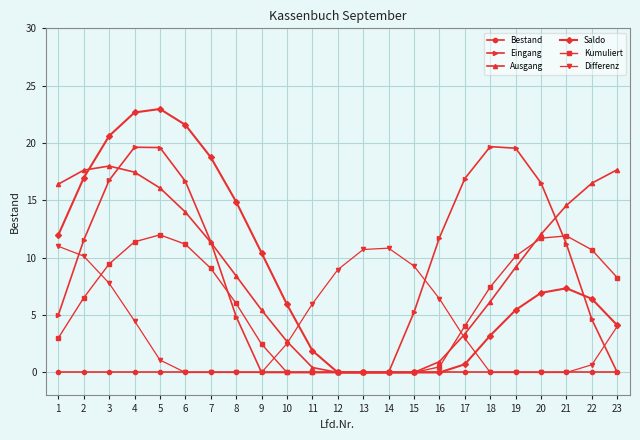

How many data points does each series have?

23